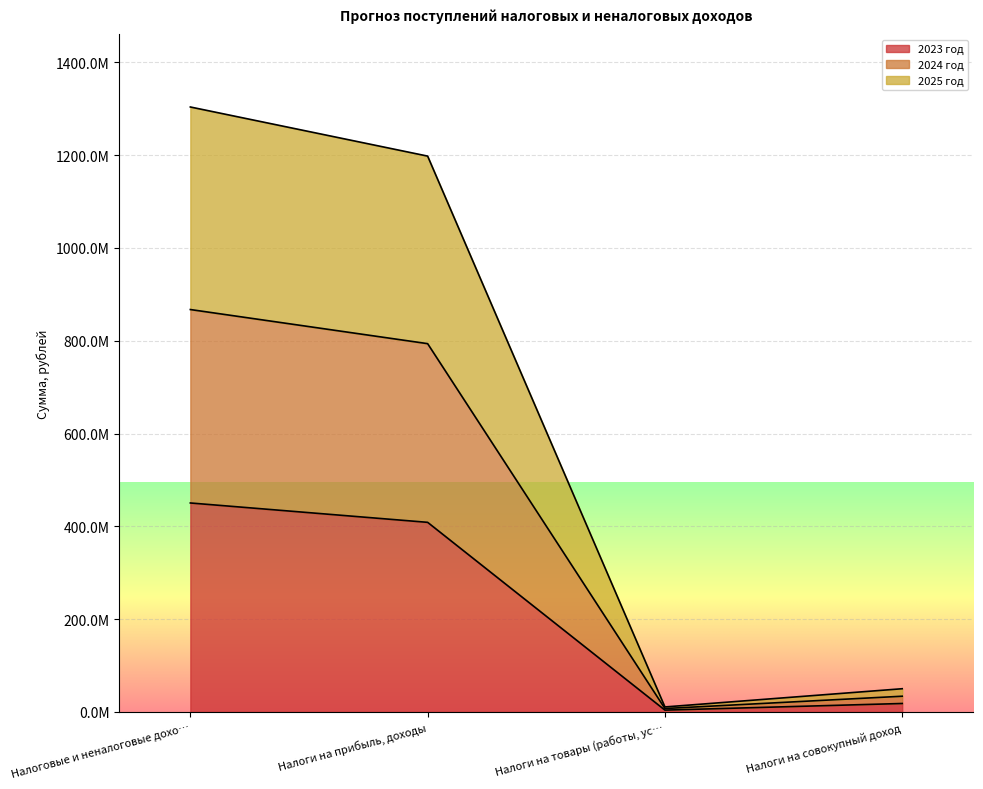

Does the chart display data point markers on the line(s)?

No